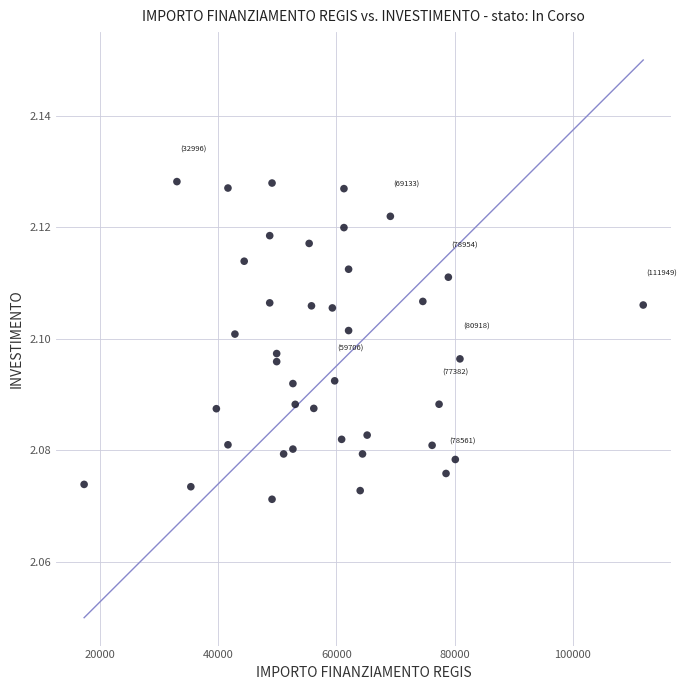

What is the range of X values (max minus min)?

94665.7